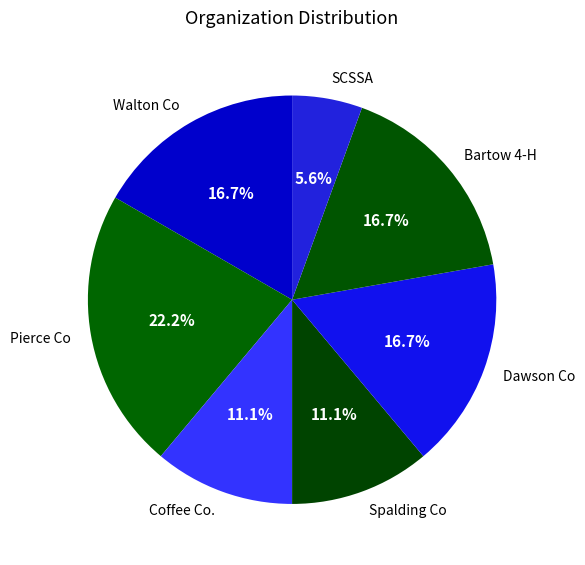

Is it true that Coffee Co. is 24% of the pie?

False